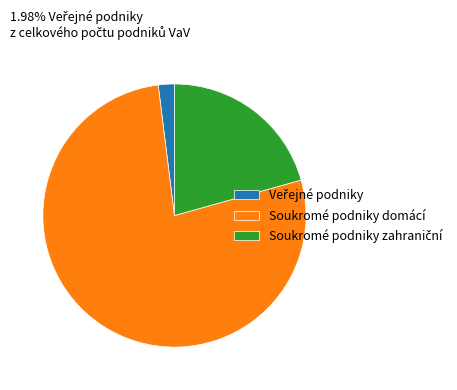

Is there any slice that represents more than half of the pie?

Yes